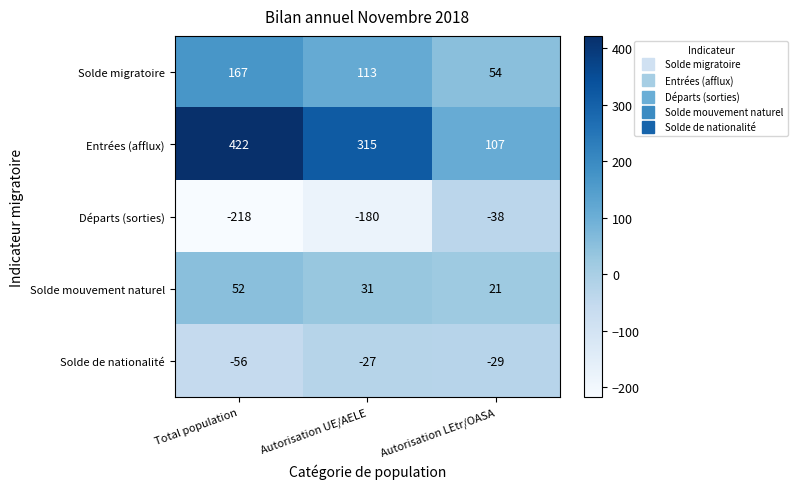

What is the total value across all series at Total population?

367